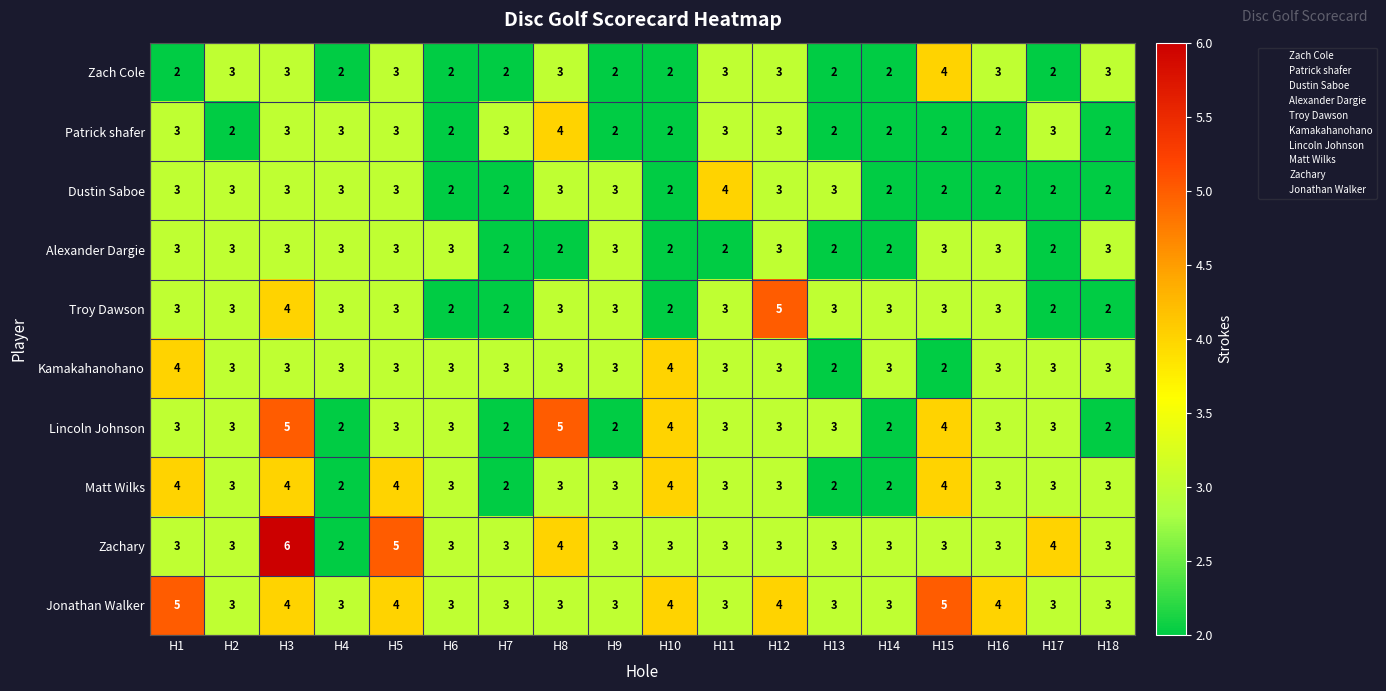

At which category does the chart reach its peak across all series?

H3